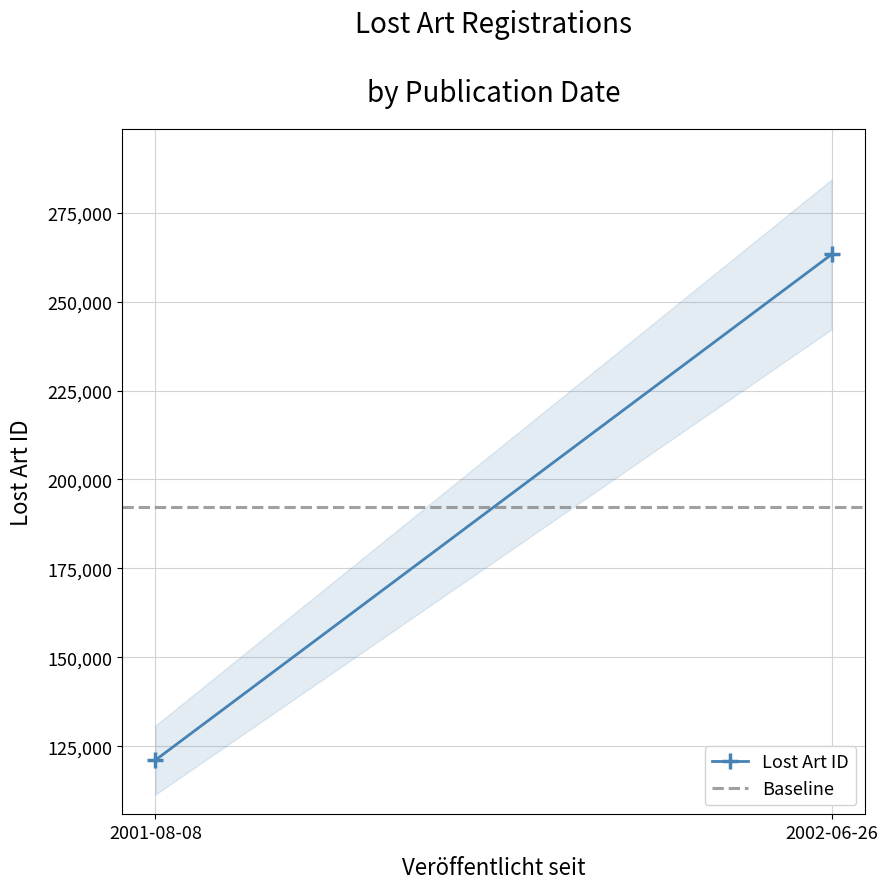

The value of Lost Art ID at 2002-06-26 is 263240. True or false?

True